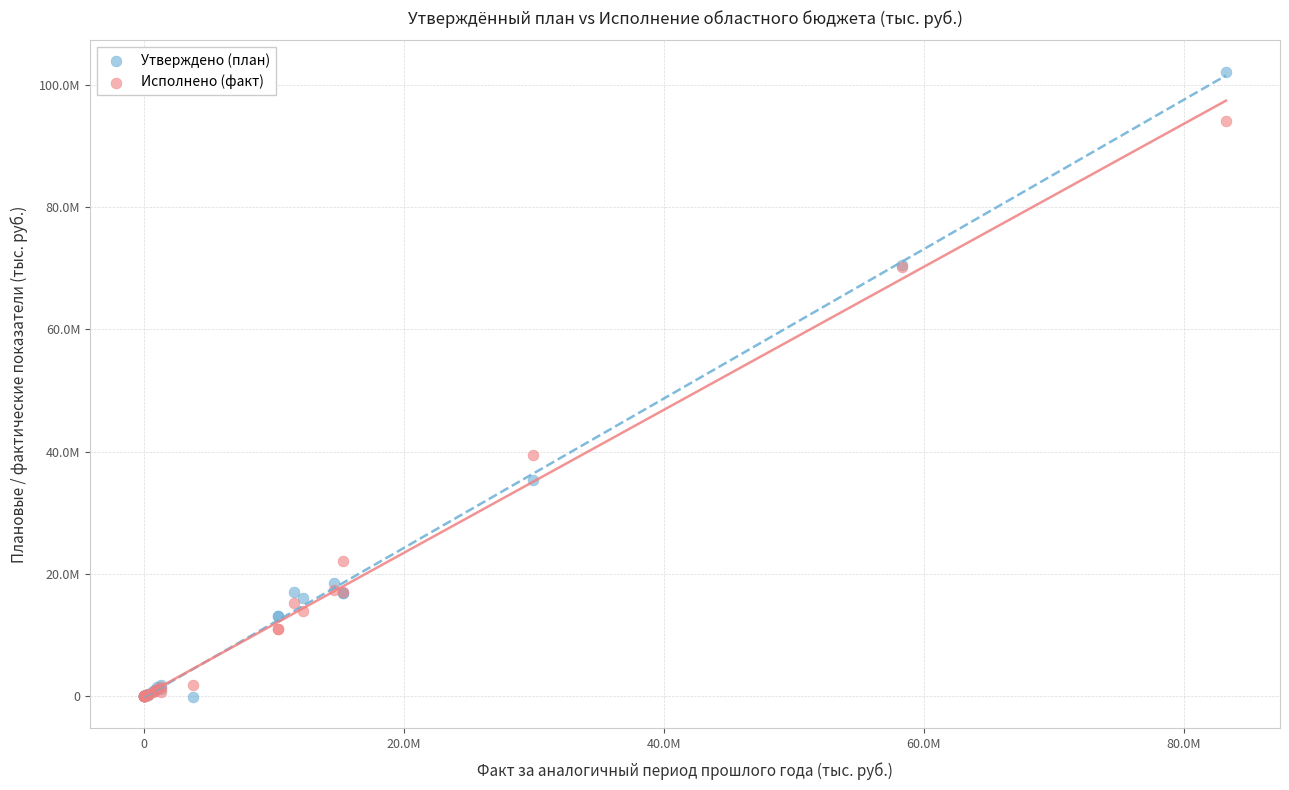

Which series has the largest Y range (max minus min)?

Утверждено (план)